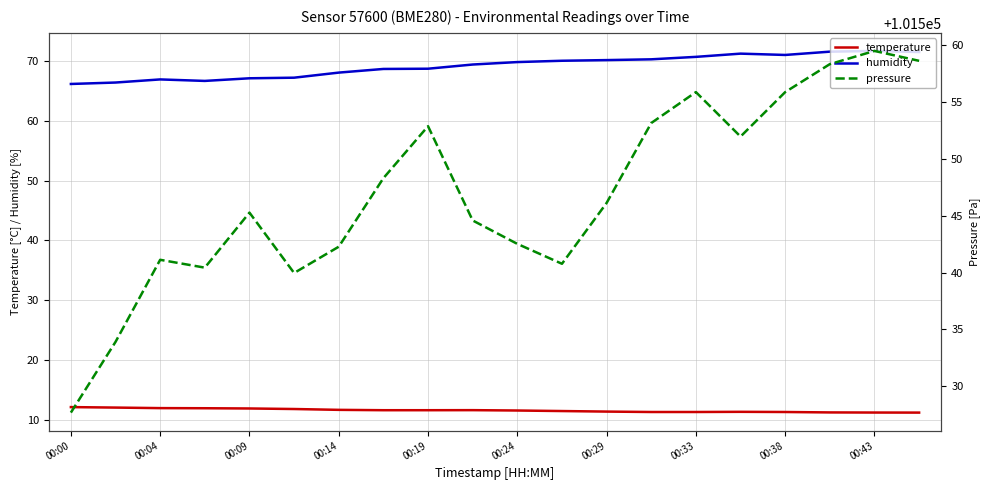

What is the value of the humidity point at the 14th from the left?

70.3